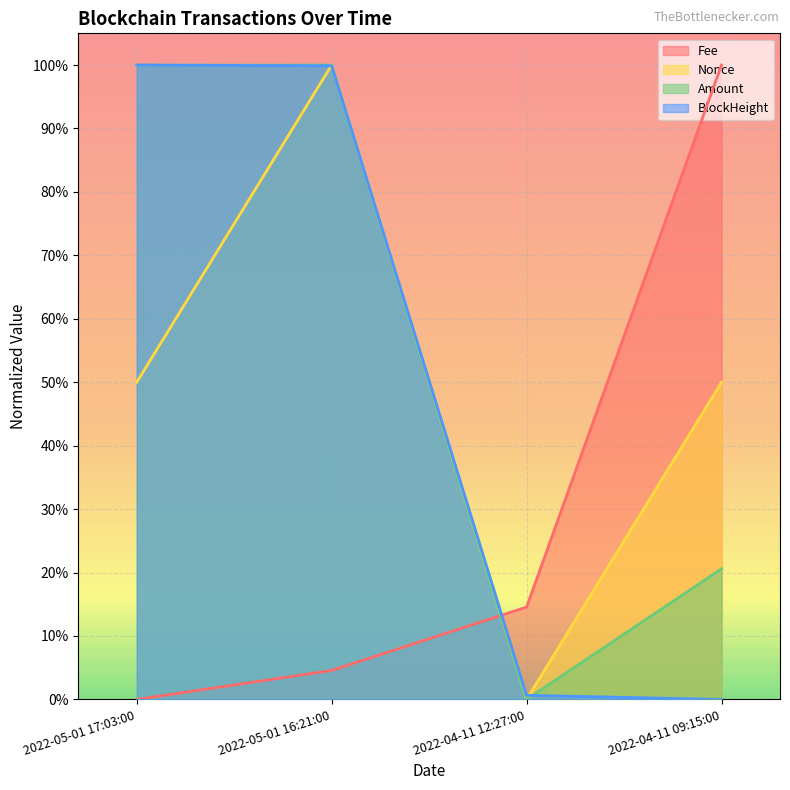

What is the sum of all Nonce values?

2.0